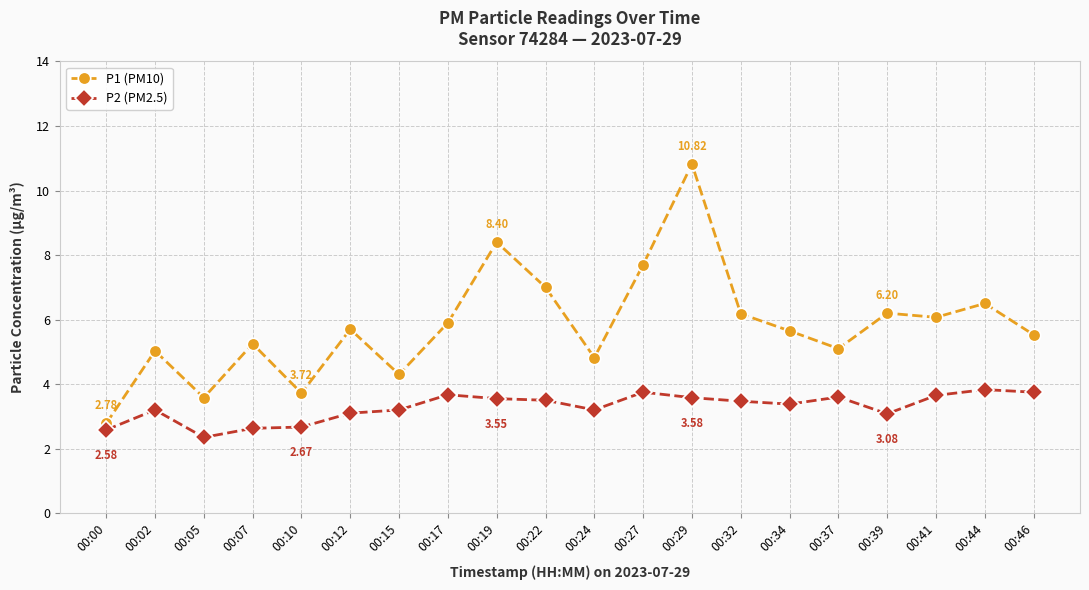

List the series in order of their overall mean, highest first.

P1 (PM10), P2 (PM2.5)